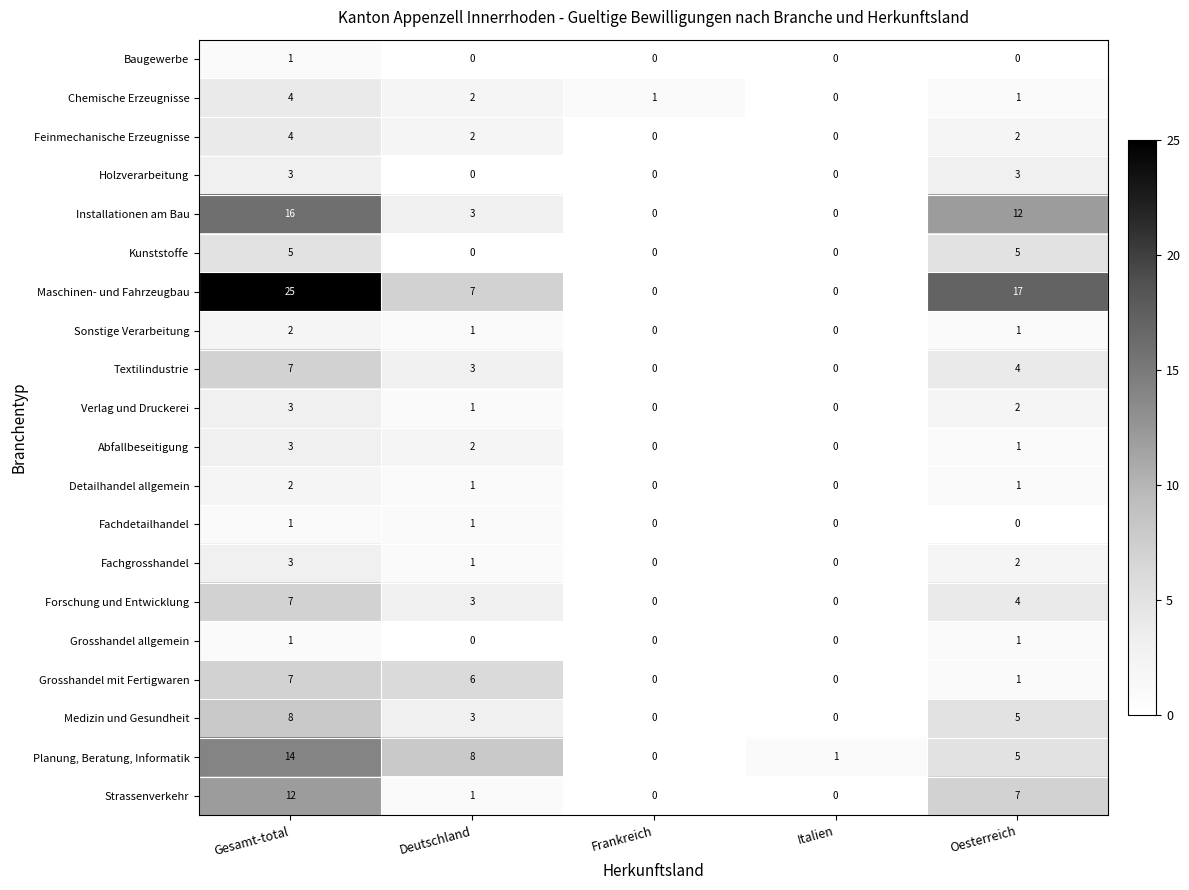

The Kunststoffe series shows 3 at Frankreich. True or false?

False